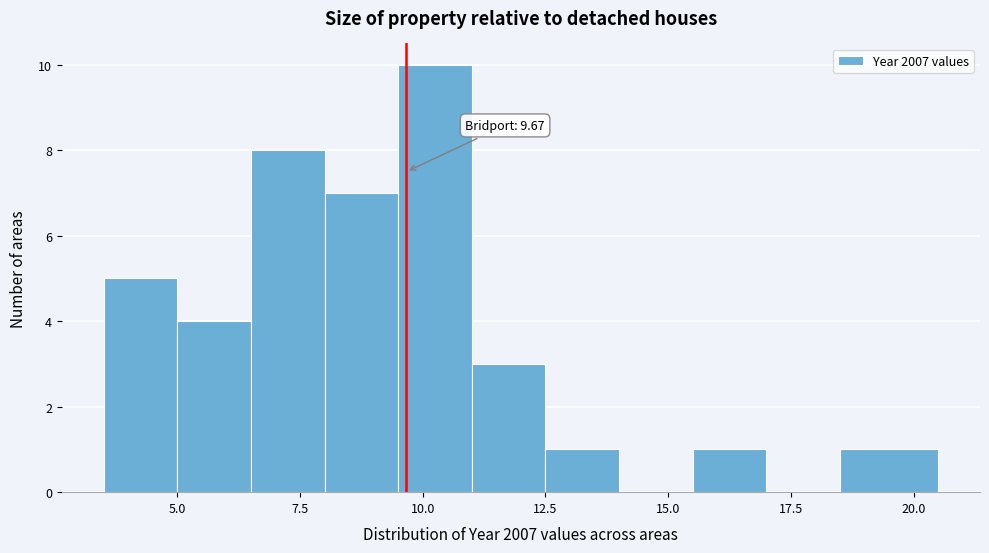

Around what value on the x-axis is the tallest bar? Give the approximate position of its centre, as read against the axis.

10.5